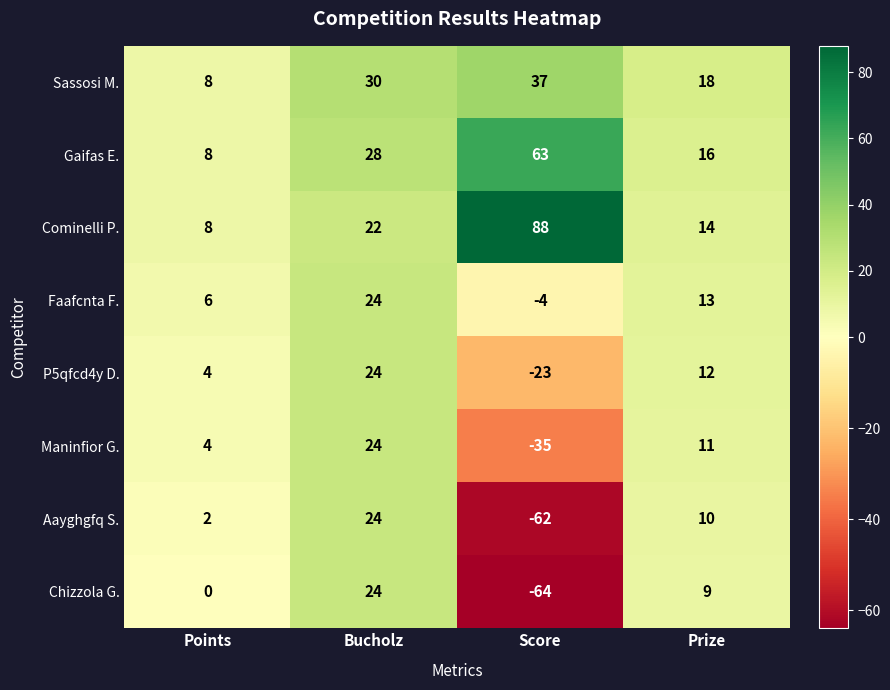

How many Maninfior G. values are between 4 and 24?

3